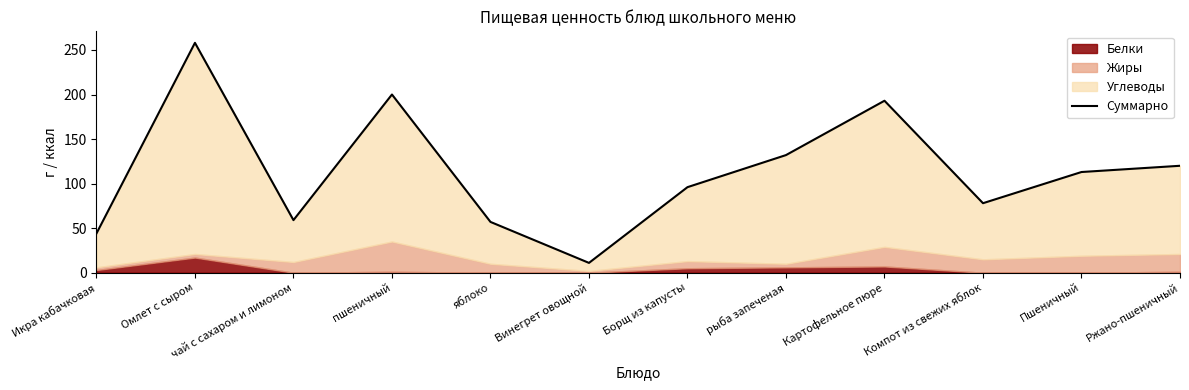

What is the label of the 10th point from the left?

Компот из свежих яблок